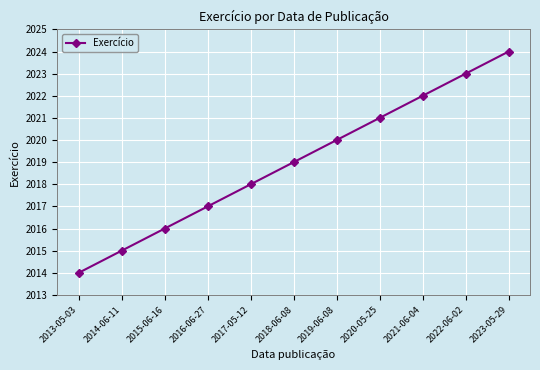

Which has a higher value, 2019-06-08 or 2017-05-12?

2019-06-08